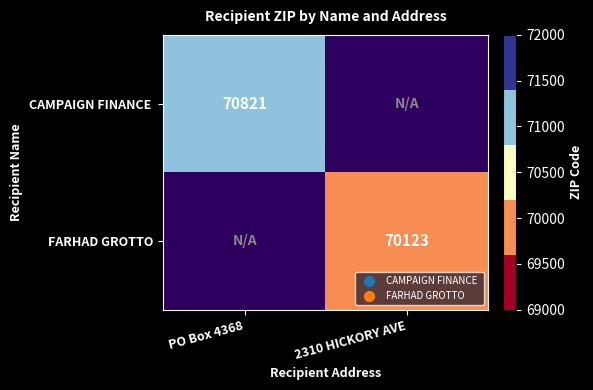

The value of FARHAD GROTTO at 2310 HICKORY AVE is 124839. True or false?

False